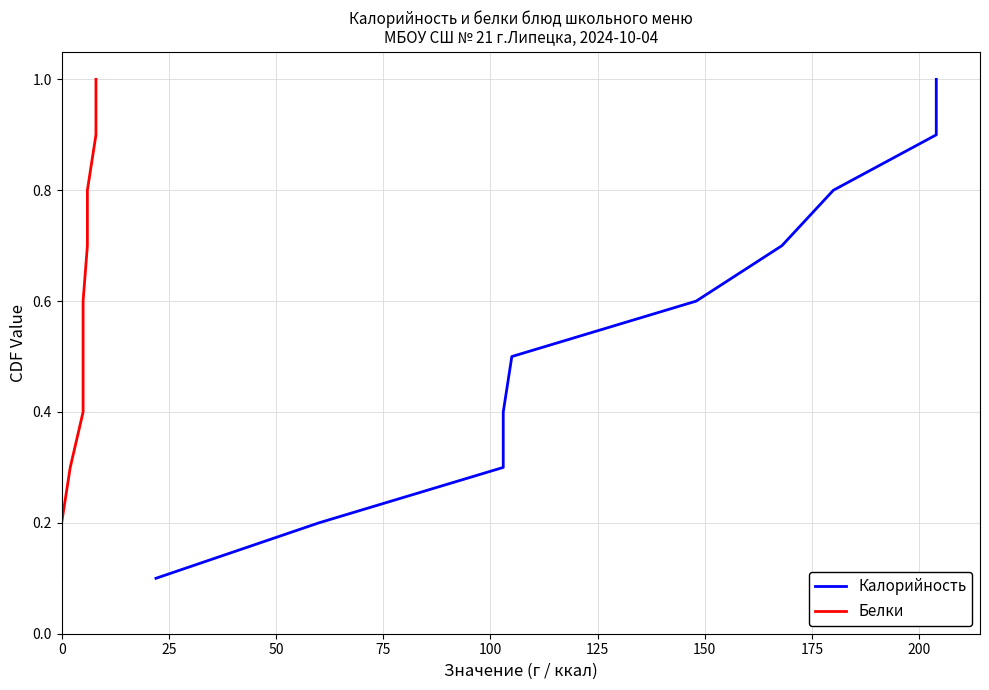

At 125, list the series in order from largest to smallest.

Калорийность, Белки